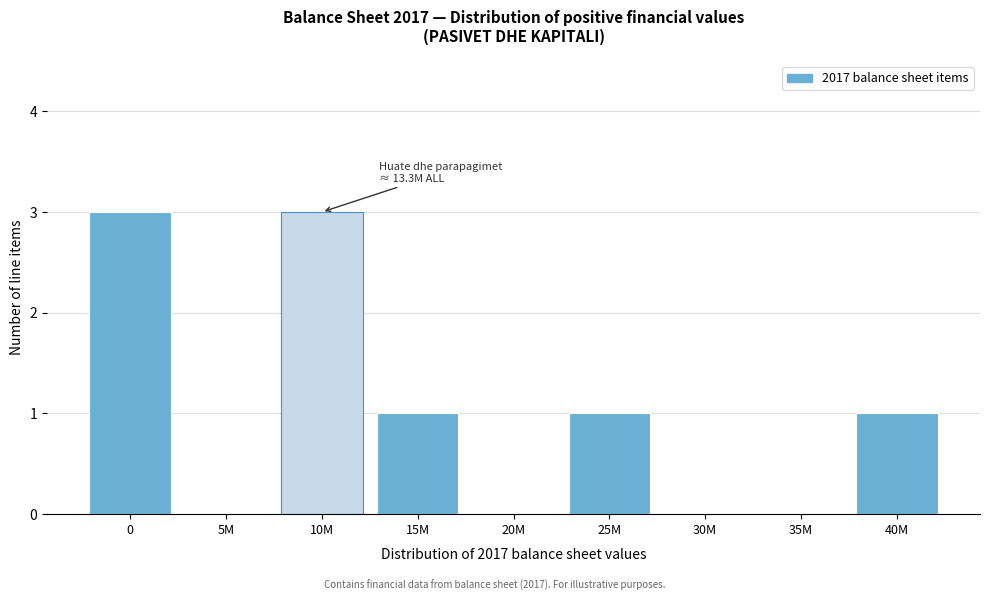

Reading left to right, extract all data points from this chart.

0=3	5M=0	10M=3	15M=1	20M=0	25M=1	30M=0	35M=0	40M=1